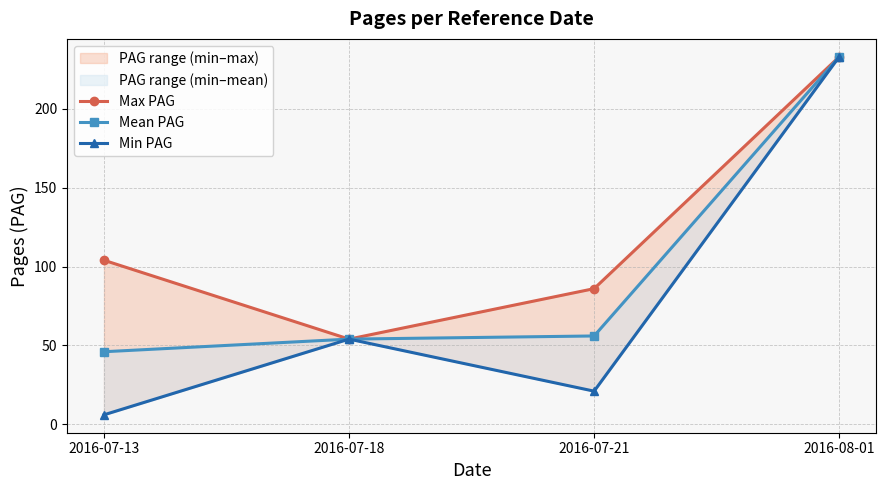

Which label corresponds to the smallest value in the chart?

2016-07-13